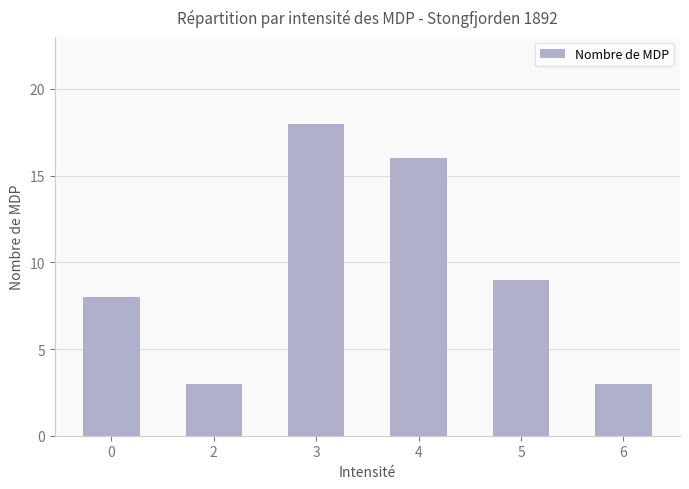

What is the sum of the values at 2 and 6?

6